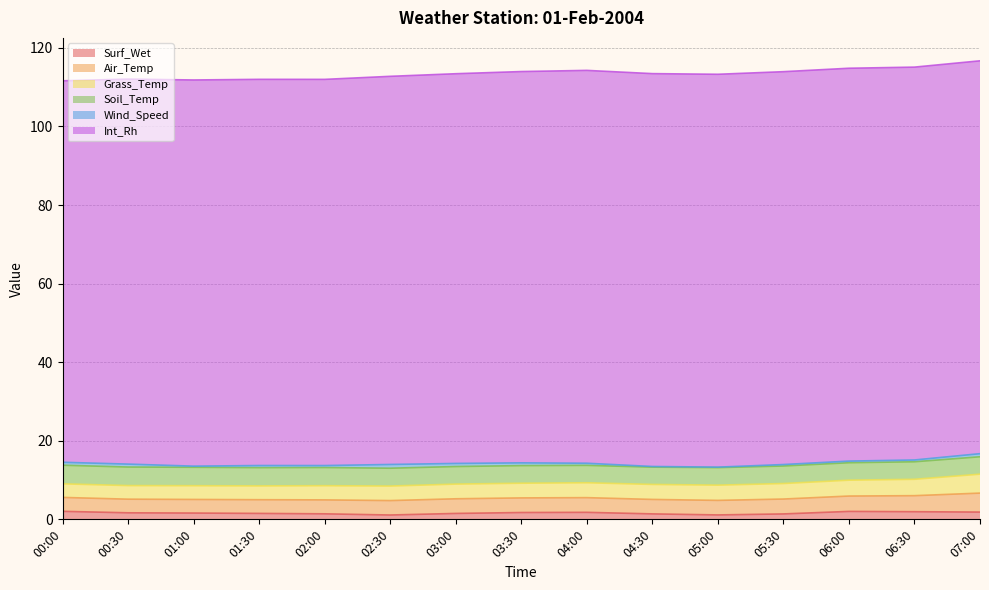

Reading left to right, what are all the values shown in this chart?

Surf_Wet: 00:00=2.0	00:30=1.7	01:00=1.6	01:30=1.5	02:00=1.4	02:30=1.1	03:00=1.5	03:30=1.7	04:00=1.8	04:30=1.4	05:00=1.1	05:30=1.4	06:00=2.0	06:30=1.9	07:00=1.8
Air_Temp: 00:00=3.5	00:30=3.5	01:00=3.5	01:30=3.5	02:00=3.5	02:30=3.7	03:00=3.7	03:30=3.7	04:00=3.7	04:30=3.7	05:00=3.7	05:30=3.8	06:00=3.9	06:30=4.1	07:00=4.8
Grass_Temp: 00:00=3.5	00:30=3.5	01:00=3.5	01:30=3.5	02:00=3.6	02:30=3.7	03:00=3.7	03:30=3.7	04:00=3.8	04:30=3.8	05:00=3.9	05:30=4.0	06:00=4.0	06:30=4.2	07:00=4.8
Soil_Temp: 00:00=4.7	00:30=4.7	01:00=4.7	01:30=4.7	02:00=4.6	02:30=4.5	03:00=4.5	03:30=4.5	04:00=4.4	04:30=4.4	05:00=4.5	05:30=4.5	06:00=4.4	06:30=4.5	07:00=4.4
Wind_Speed: 00:00=0.7	00:30=0.7	01:00=0.3	01:30=0.5	02:00=0.5	02:30=1.0	03:00=0.8	03:30=0.7	04:00=0.5	04:30=0.2	05:00=0.1	05:30=0.4	06:00=0.4	06:30=0.5	07:00=0.8
Int_Rh: 00:00=97.1	00:30=98.0	01:00=98.3	01:30=98.3	02:00=98.3	02:30=98.8	03:00=99.2	03:30=99.6	04:00=100.0	04:30=100.0	05:00=100.0	05:30=100.0	06:00=100.0	06:30=100.0	07:00=100.0